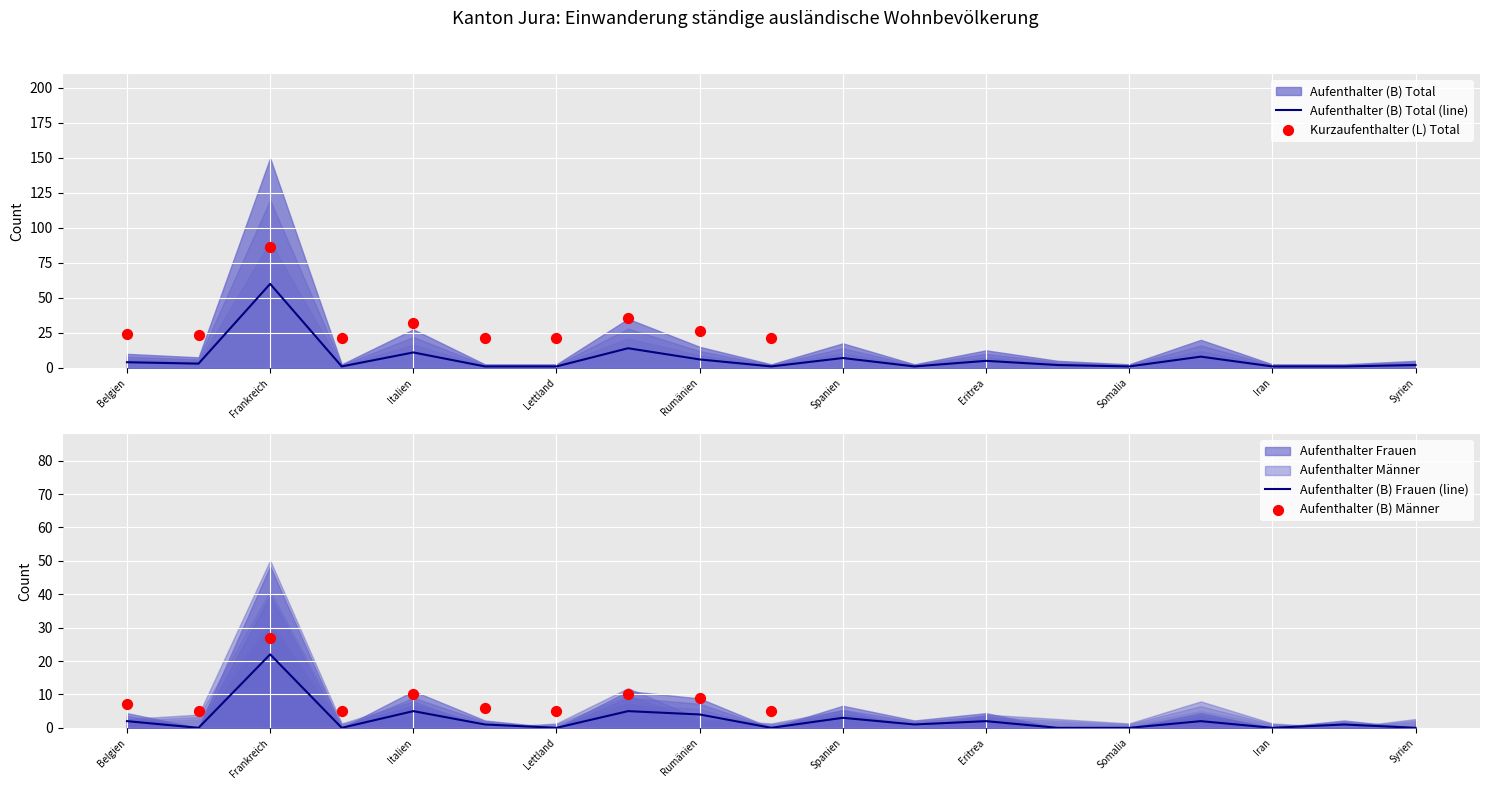

Which series has the widest spread of Y values?

Aufenthalter (B) Total